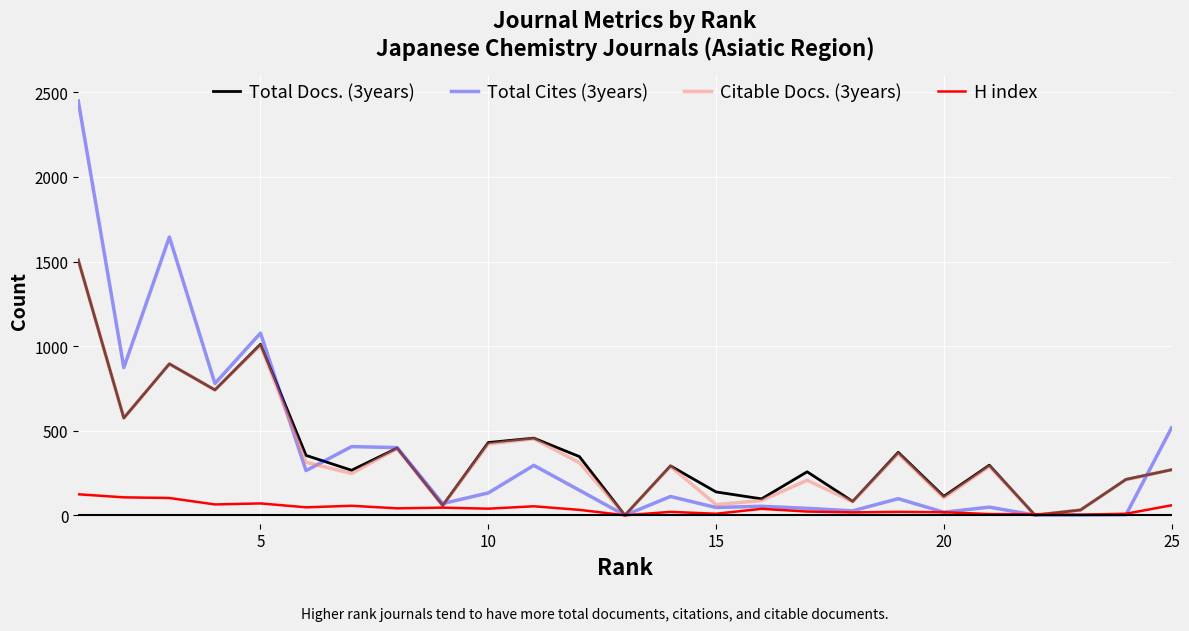

Which series has the largest range (max minus min)?

Total Cites (3years)